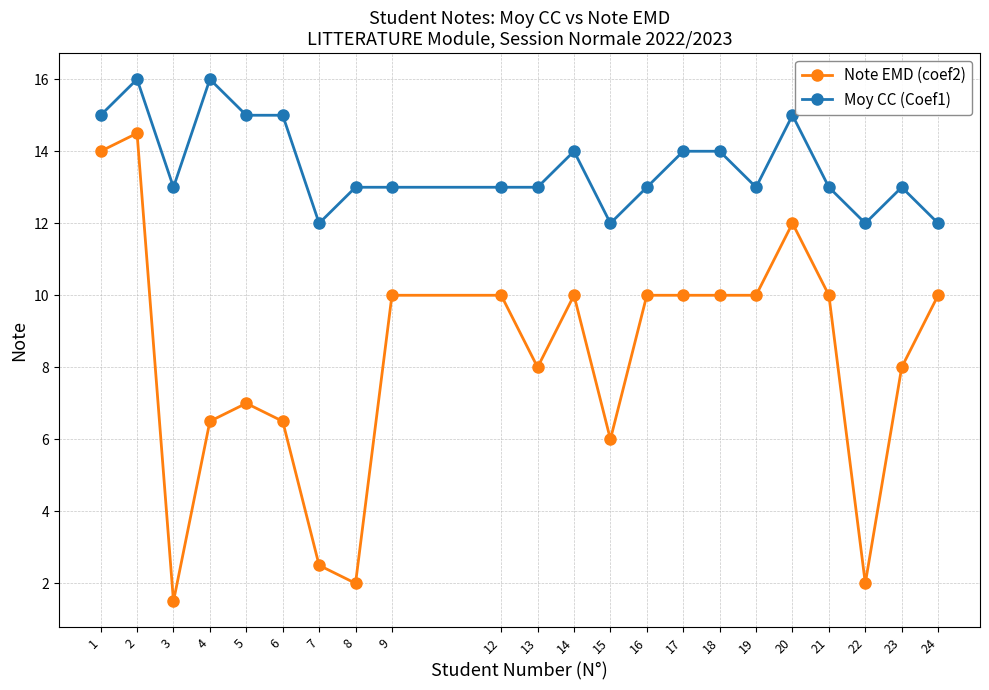

What is the minimum value shown in the chart?

1.5